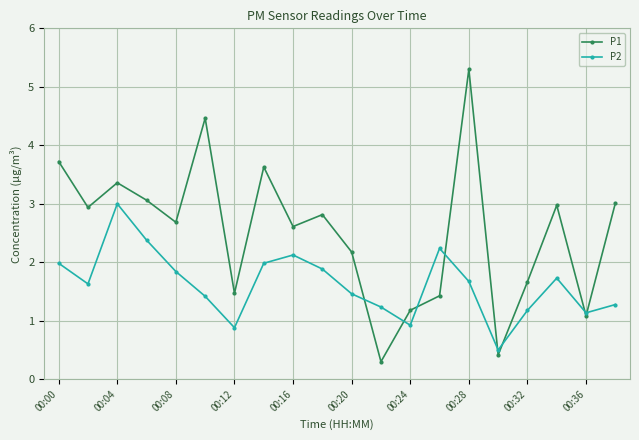

What is the highest value of the P1 series?

5.3